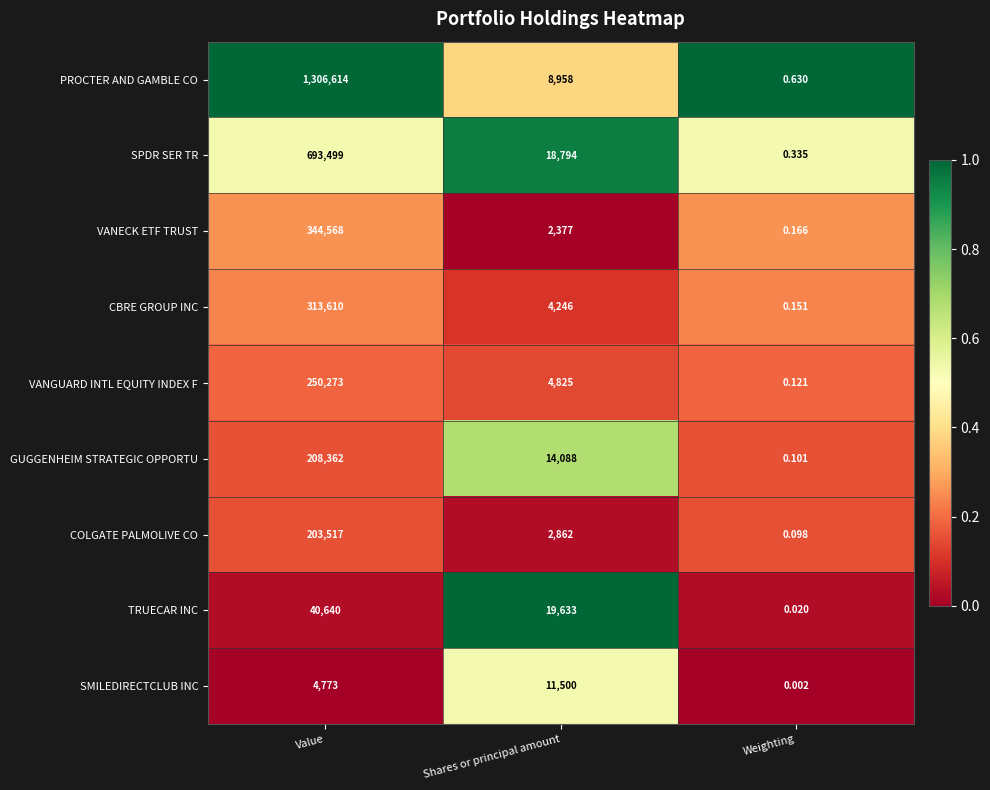

Which category has the highest value across all series?

Value